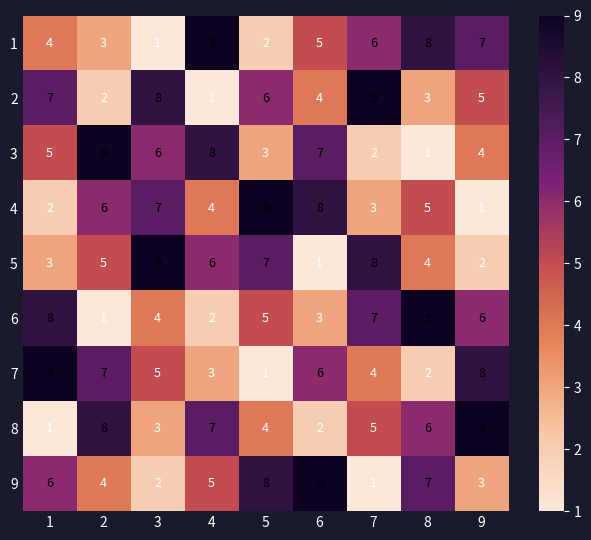

What is the difference between the 2 values at 7 and 4?

8